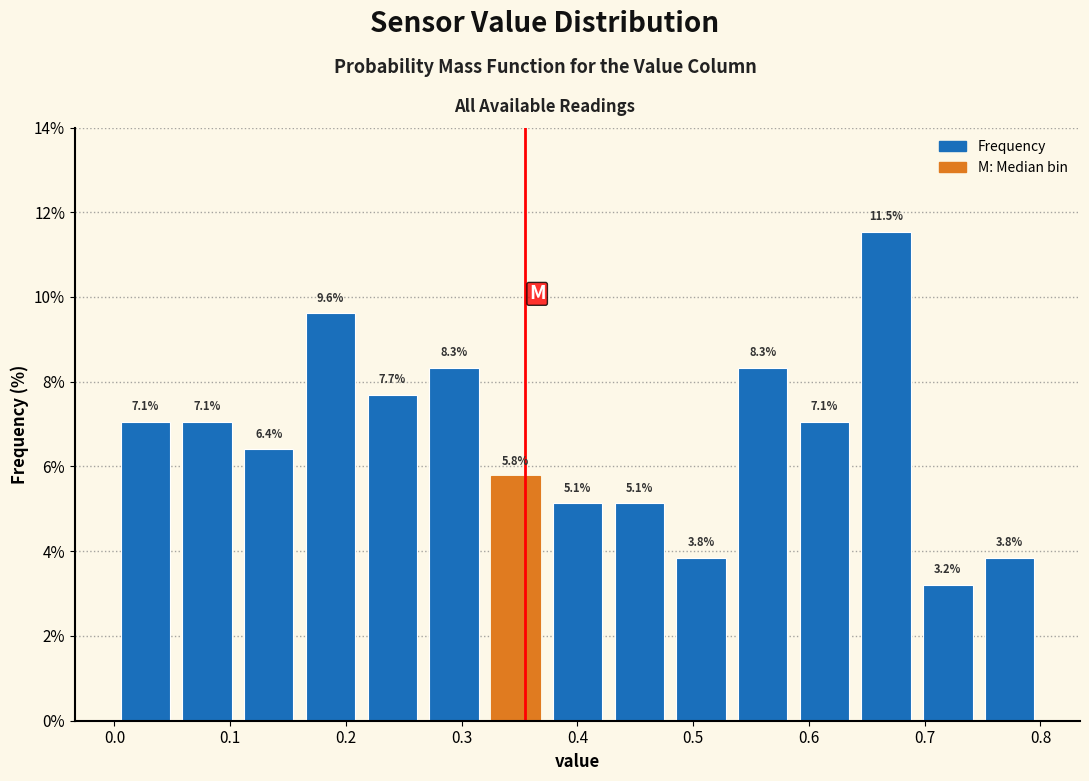

Reading left to right, list every bar in this chart as the range it spans on the x-axis followed by its height. The bar edges are not printed on the chart, so give them approximately, as read against the axis.

0.00 to 0.05: 7.1
0.05 to 0.11: 7.1
0.11 to 0.16: 6.4
0.16 to 0.21: 9.6
0.21 to 0.27: 7.7
0.27 to 0.32: 8.3
0.32 to 0.37: 5.8
0.37 to 0.43: 5.1
0.43 to 0.48: 5.1
0.48 to 0.53: 3.8
0.53 to 0.59: 8.3
0.59 to 0.64: 7.1
0.64 to 0.69: 11.5
0.69 to 0.75: 3.2
0.75 to 0.80: 3.8